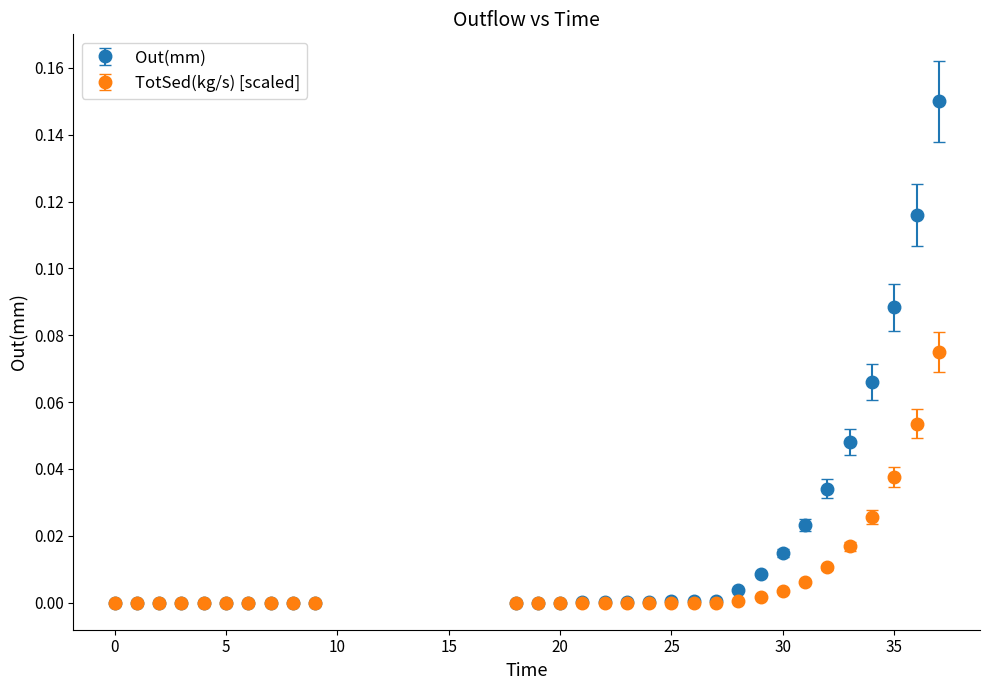

Rank the series by their maximum value, from highest to lowest.

Out(mm), TotSed(kg/s) [scaled]